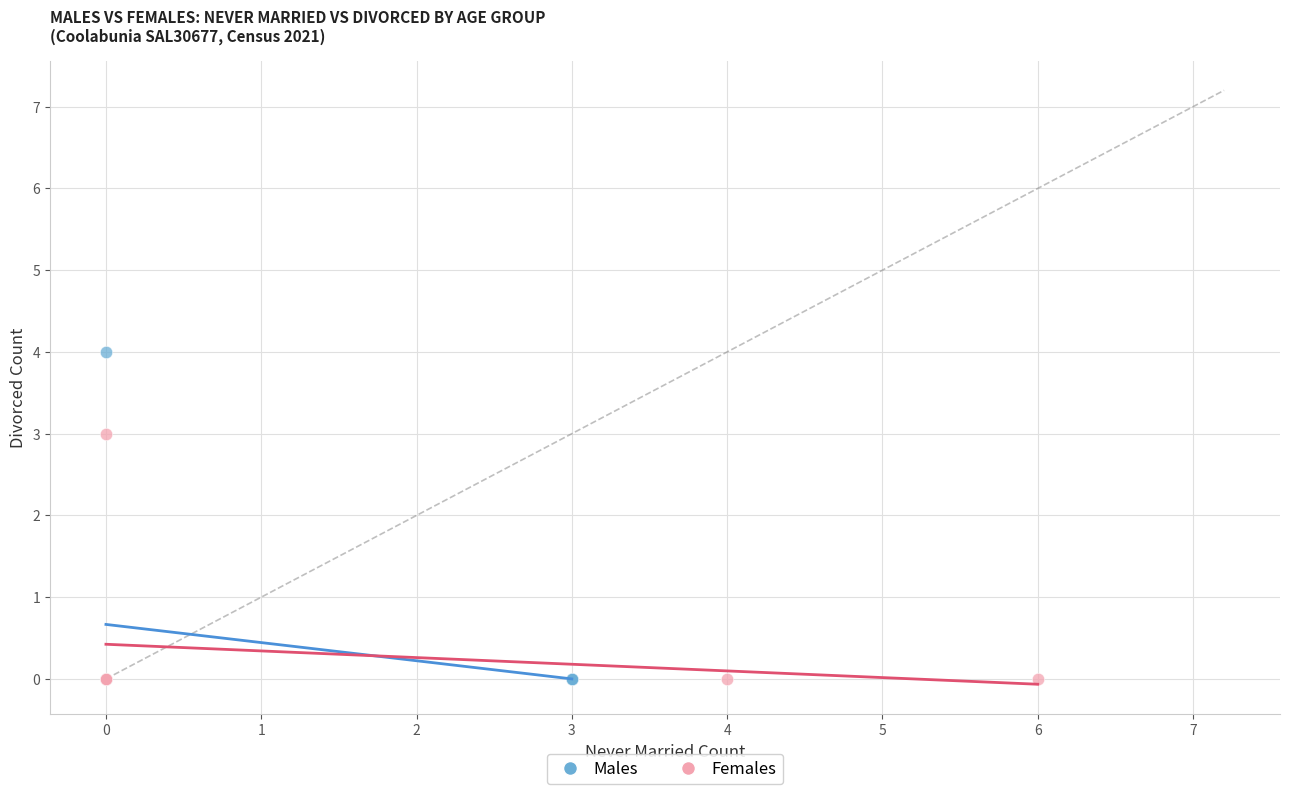

Which series reaches the maximum Y coordinate?

Males